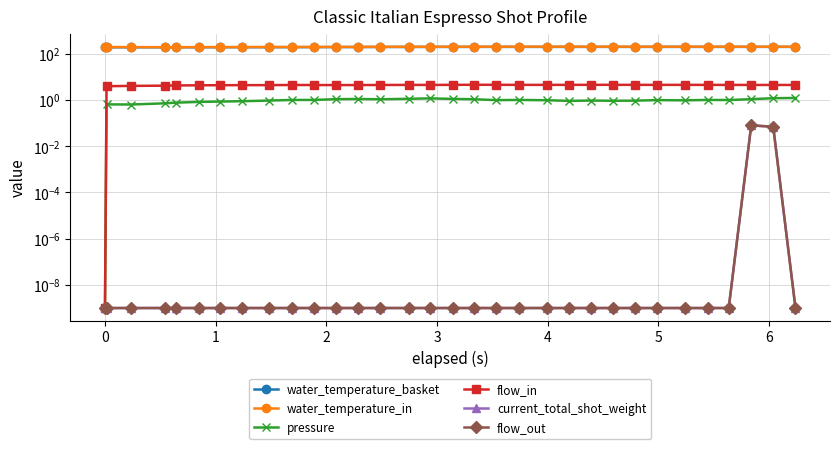

Is the value of water_temperature_basket at 26 greater than the value of flow_out at 16?

Yes